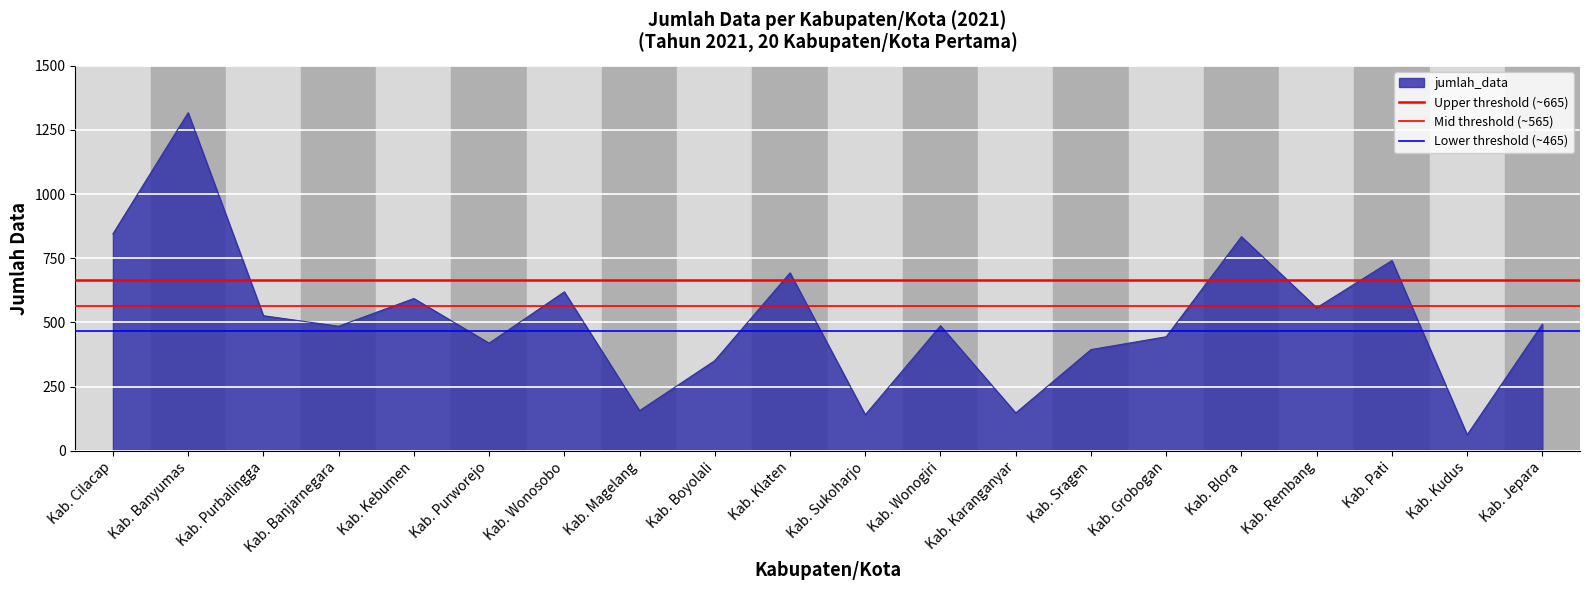

Does the chart display data point markers on the line(s)?

No